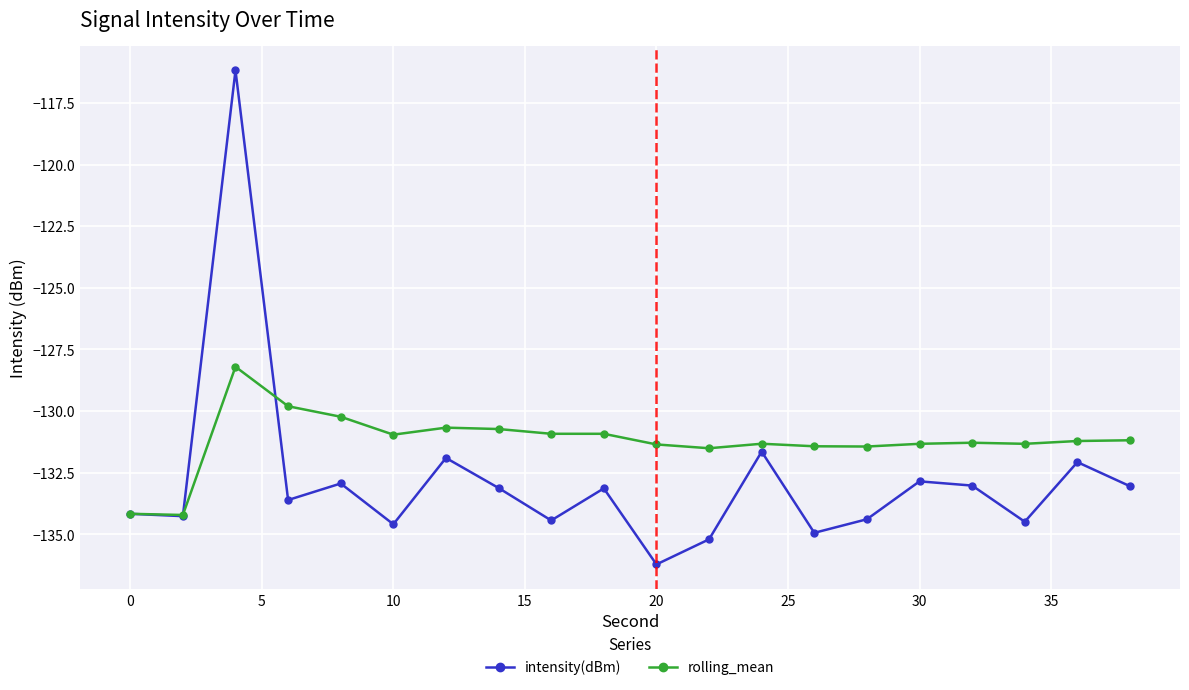

Which series has the largest total across all categories?

rolling_mean